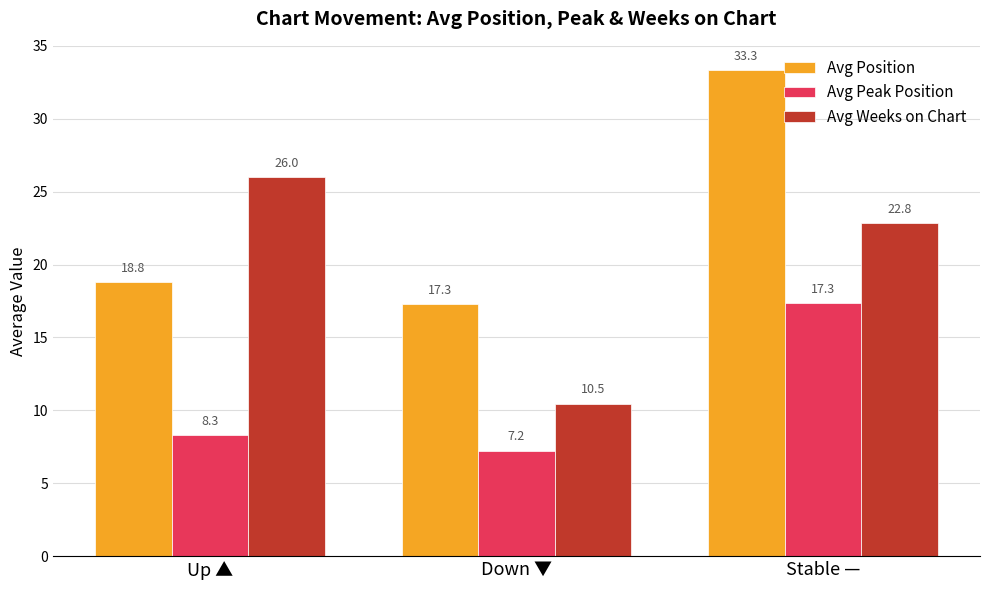

How many groups of bars are there?

3